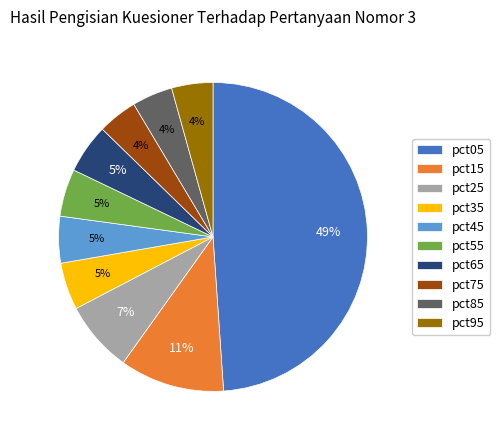

To the nearest percent, what is the difference between the pct45 and pct15 slice percentages?

6%